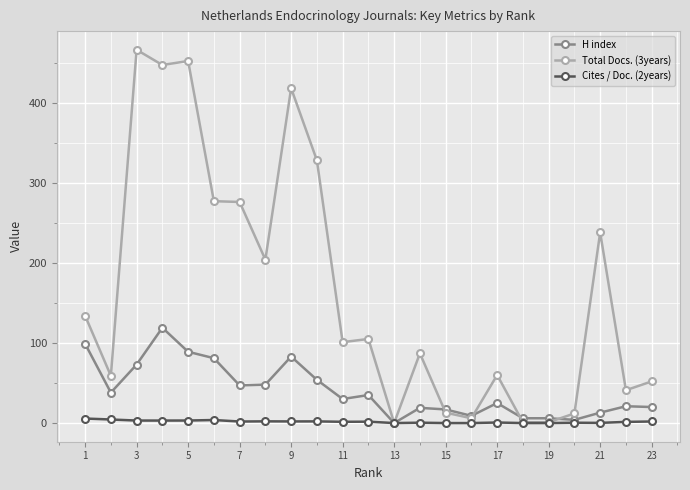

Rank the series by their average value, from lowest to highest.

Cites / Doc. (2years), H index, Total Docs. (3years)